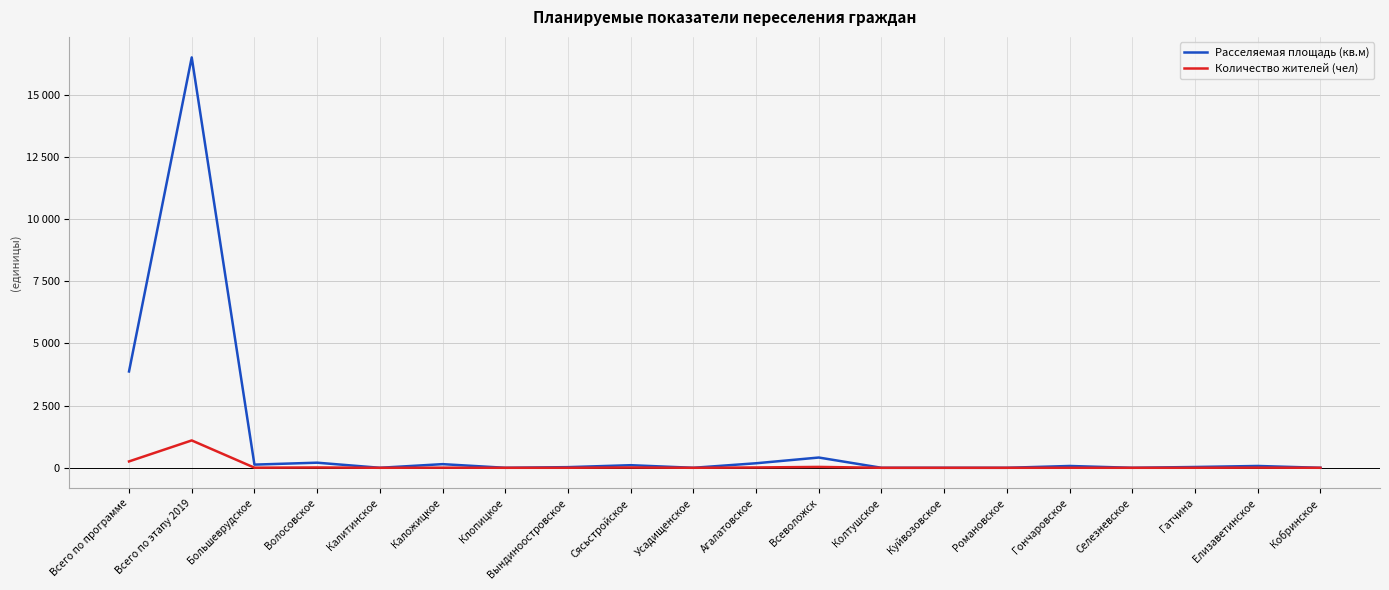

Does the chart have visible grid lines?

Yes